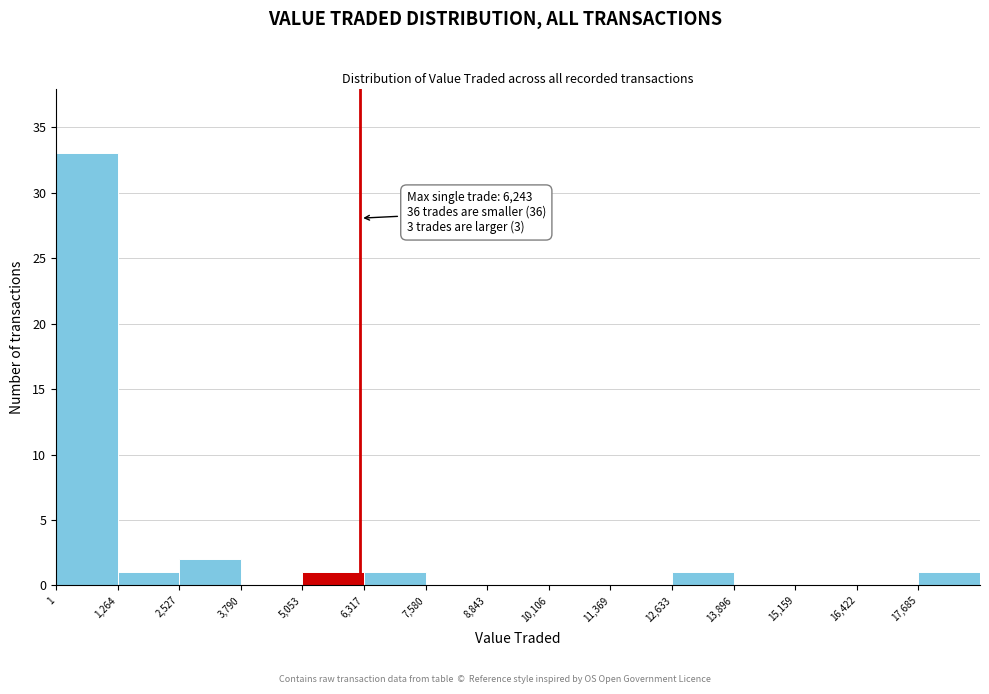

Which range on the x-axis has the tallest bar?

0 to 1200